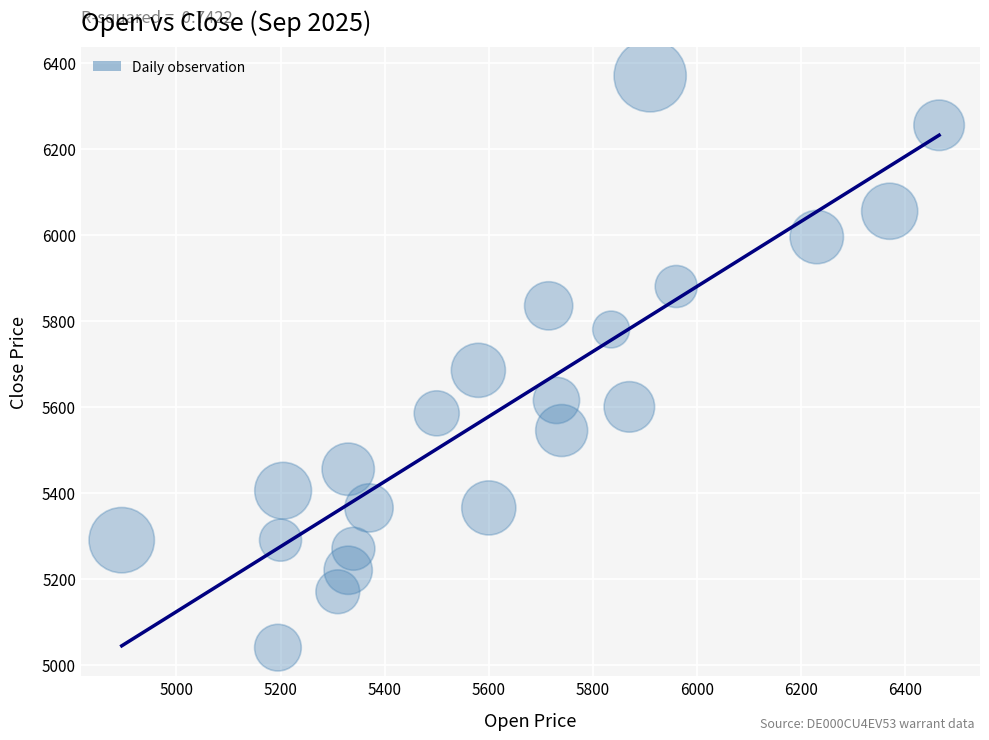

What is the range of Y values (max minus min)?

1330